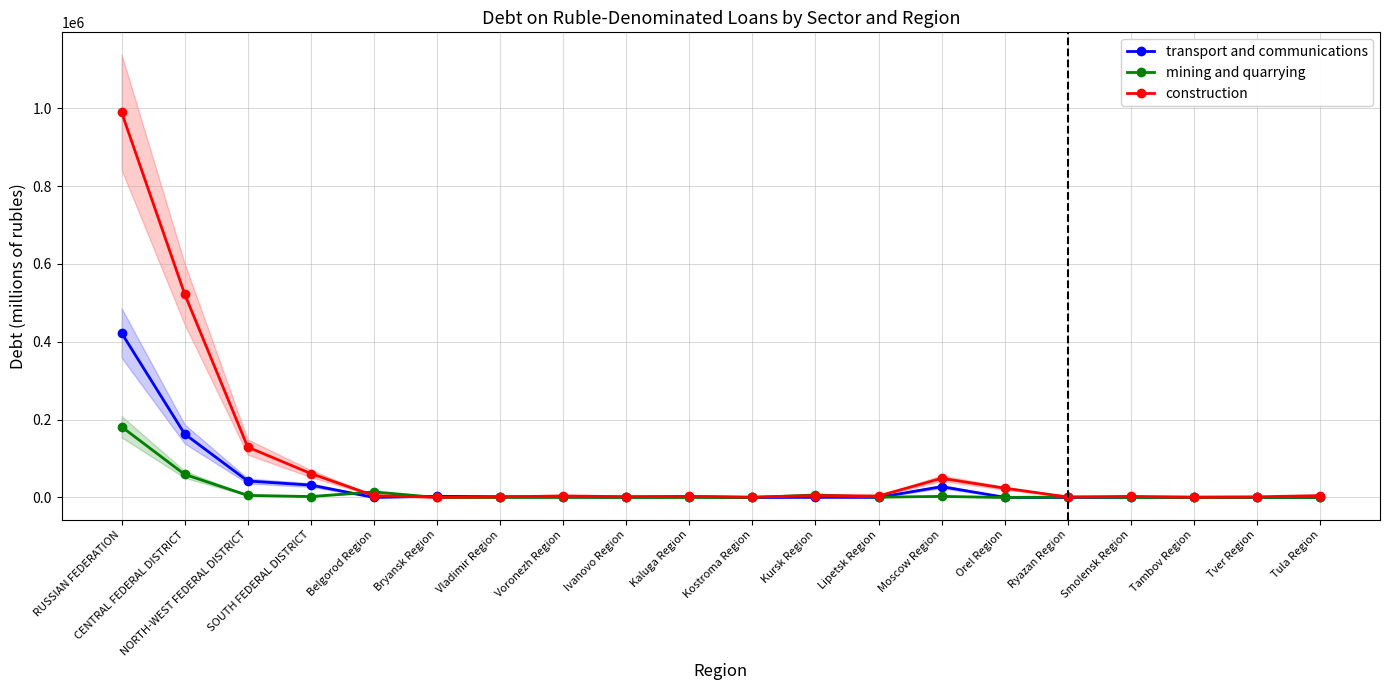

What is the spread (max minus min) of values at Ryazan Region?

1173